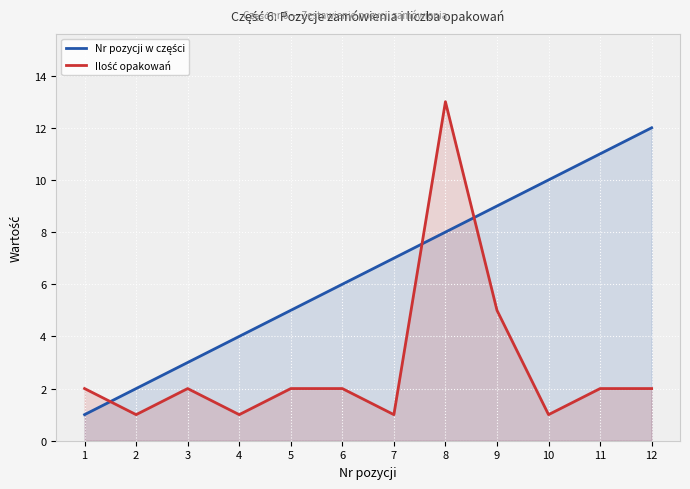

Where does the Nr pozycji w części series first go above 7?

8